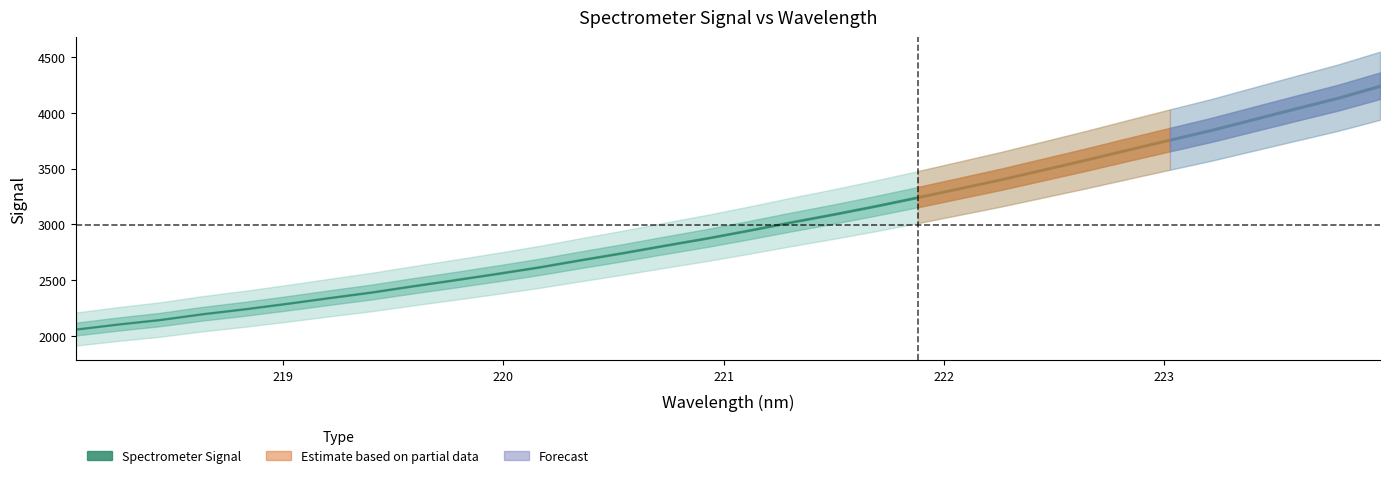

How many data points are less than 2948?

16